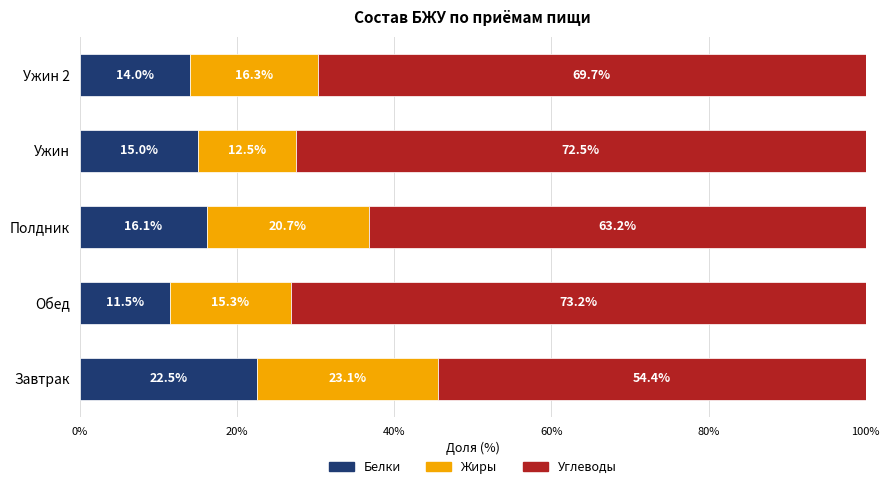

What is the total value across all series at Ужин?

100.0